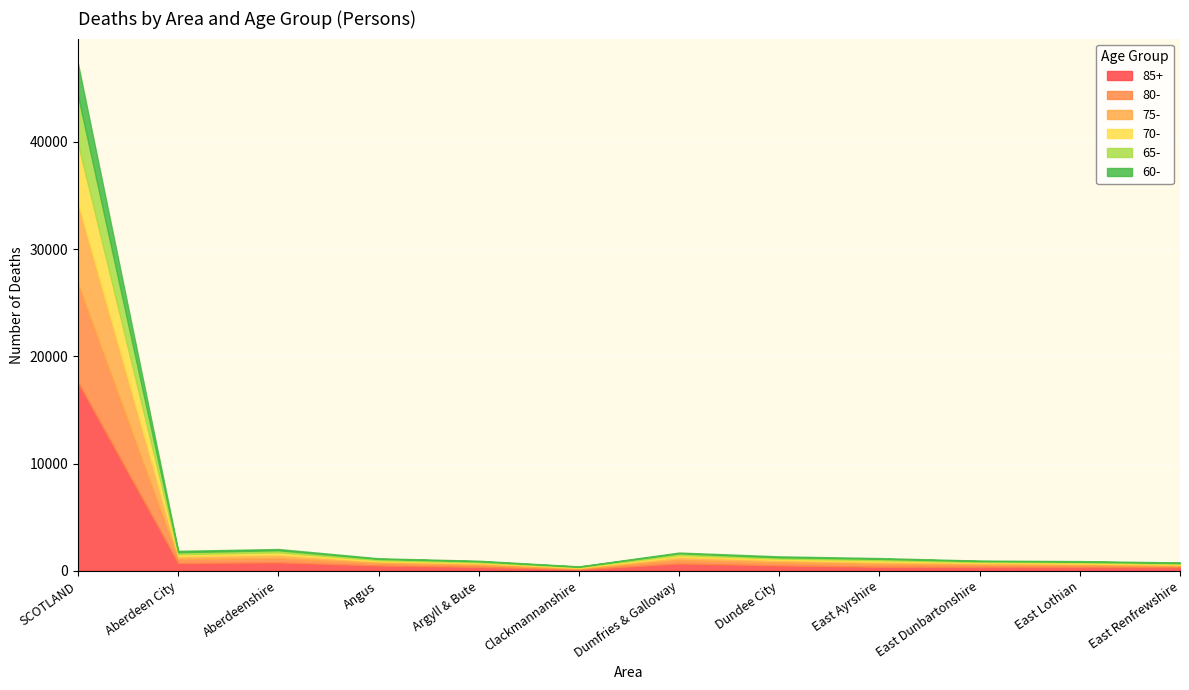

True or false: 85+ and 65- cross at least once.

False